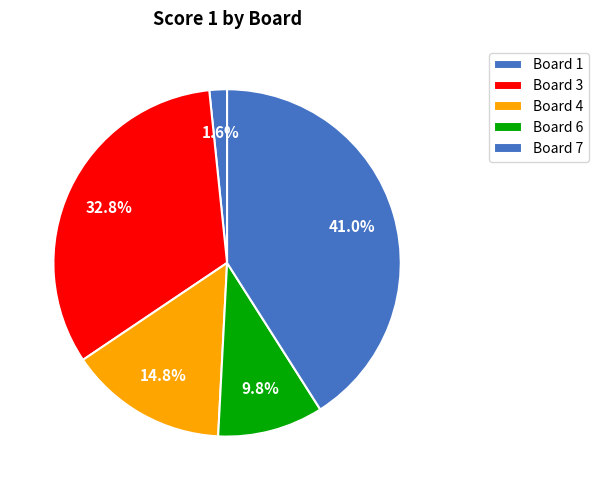

Does Board 3 account for over 50% of the chart?

No